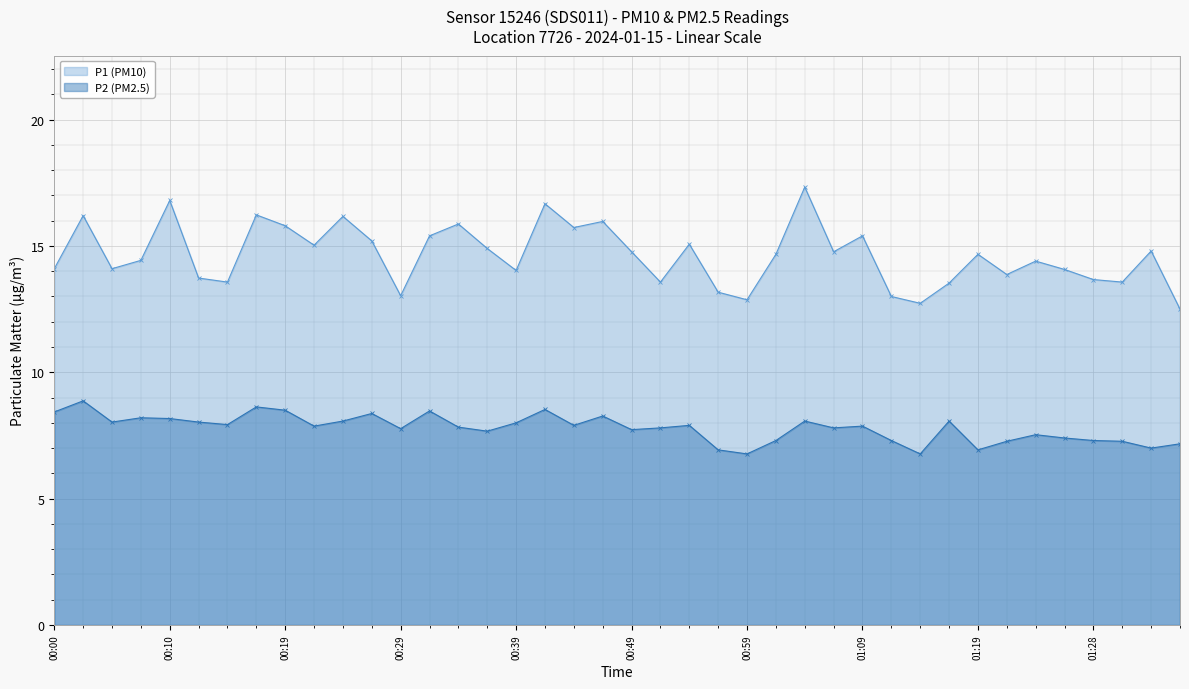

True or false: P1 (PM10) has a value of 19.5 at 01:33.

False